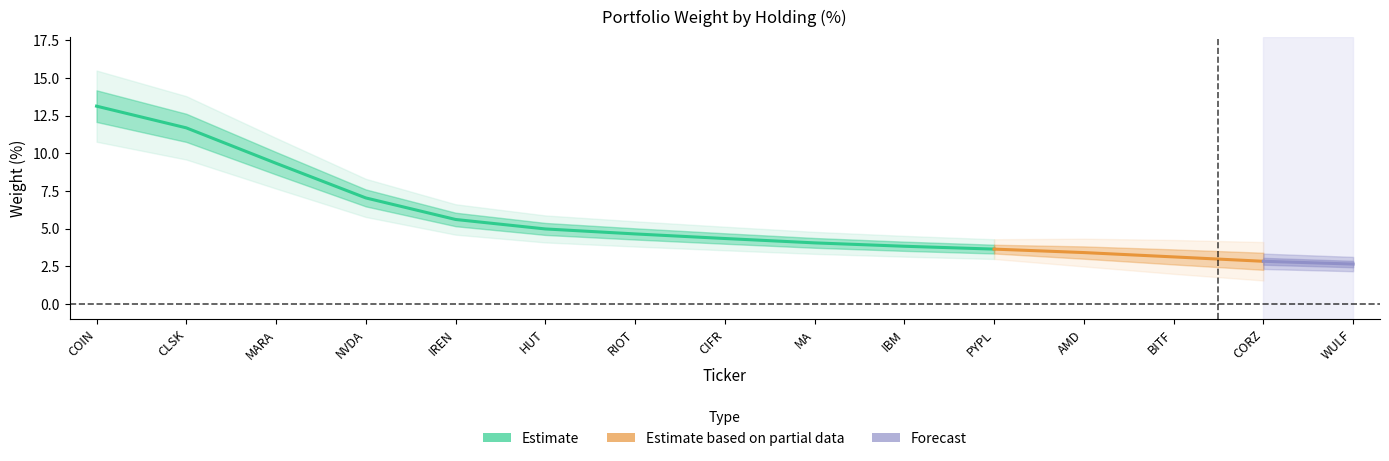

Does the chart have visible grid lines?

No